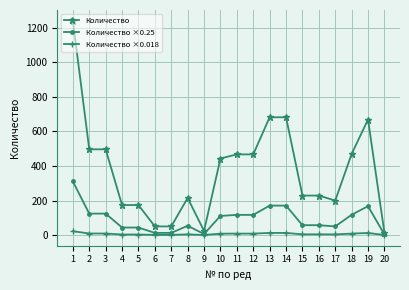

Does the chart display data point markers on the line(s)?

Yes